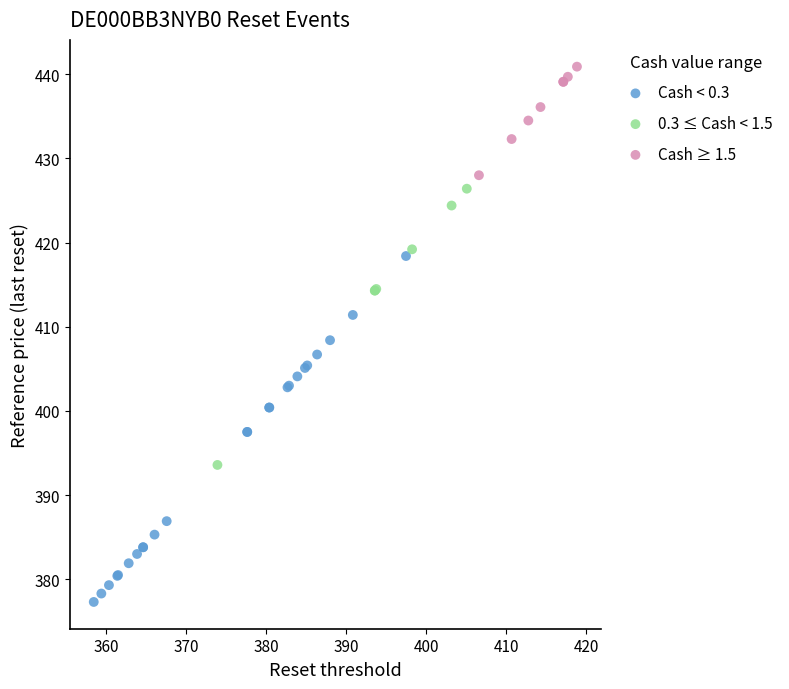

Which series reaches the maximum Y coordinate?

Cash ≥ 1.5